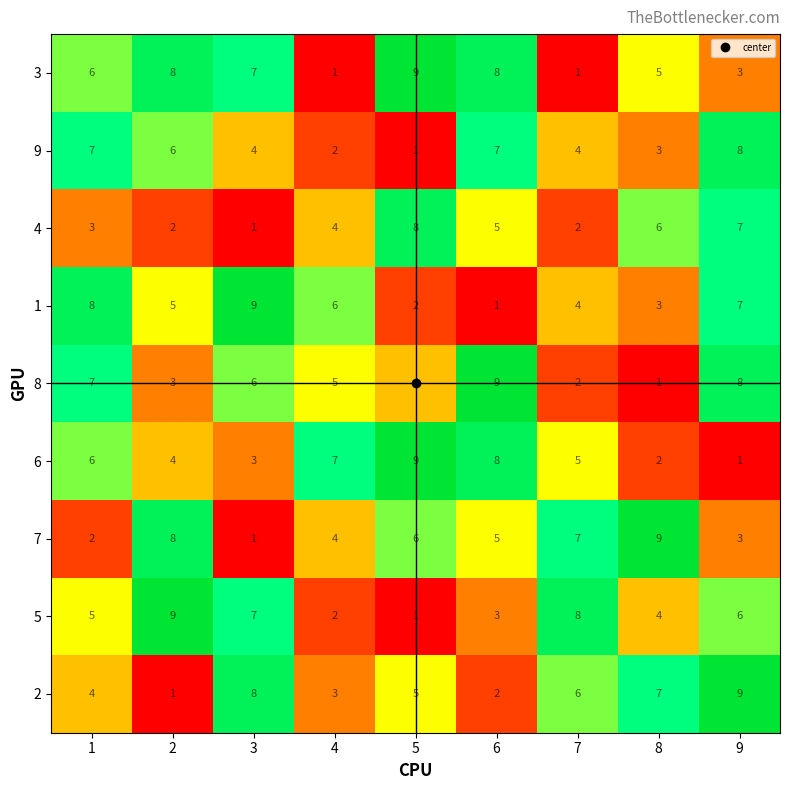

Which series has the largest total across all categories?

3